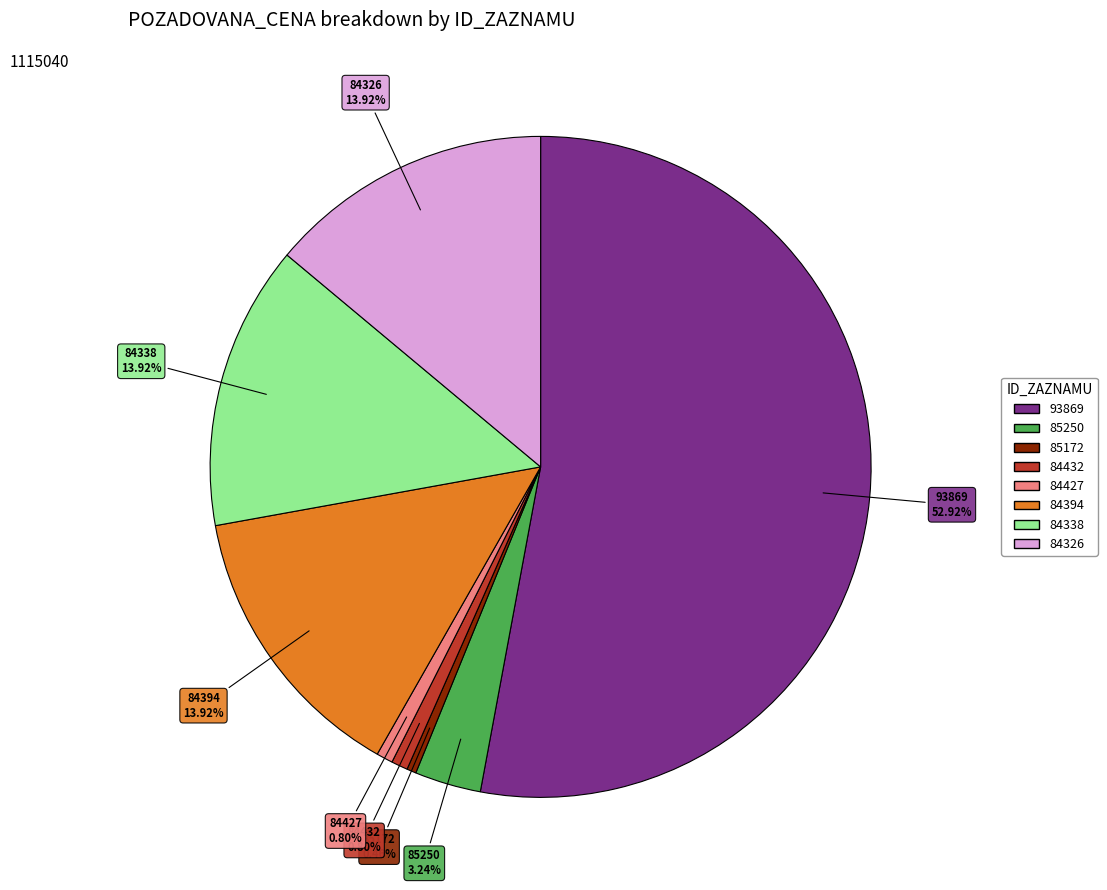

To the nearest percent, what is the combined percentage of 85172 and 84394?

14%